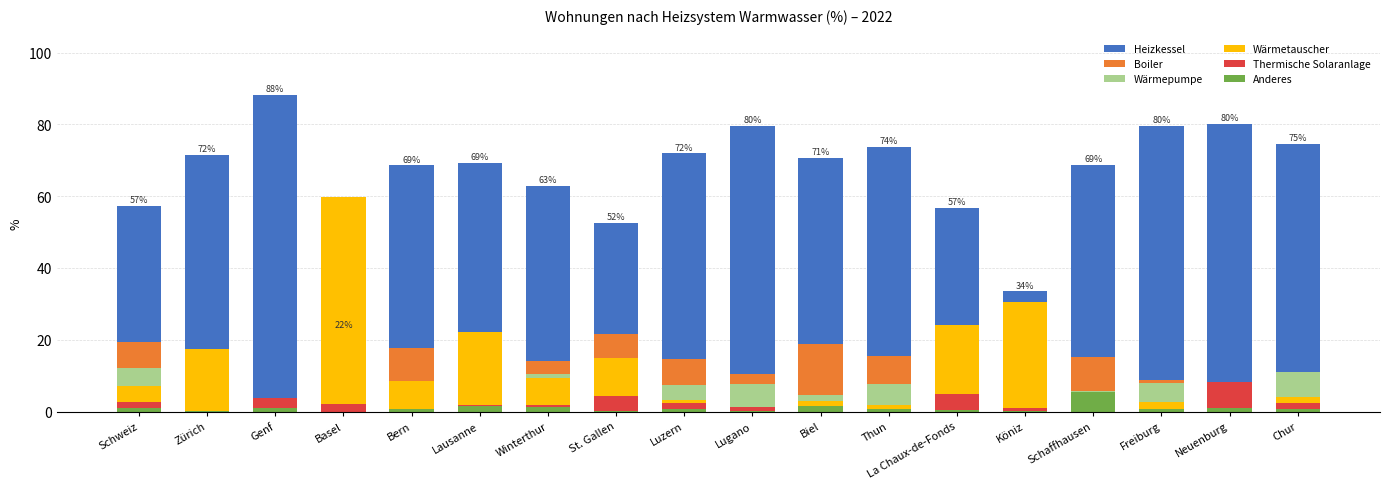

What are all the series names shown in the legend?

Heizkessel, Boiler, Wärmepumpe, Wärmetauscher, Thermische Solaranlage, Anderes